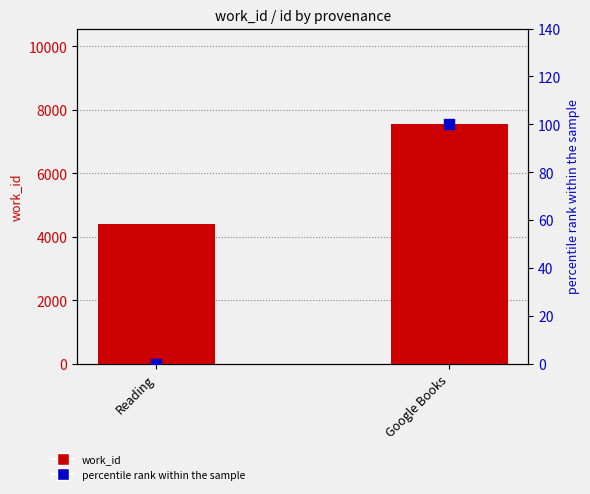

Is the value of percentile rank within the sample at Reading greater than the value of work_id at Reading?

No